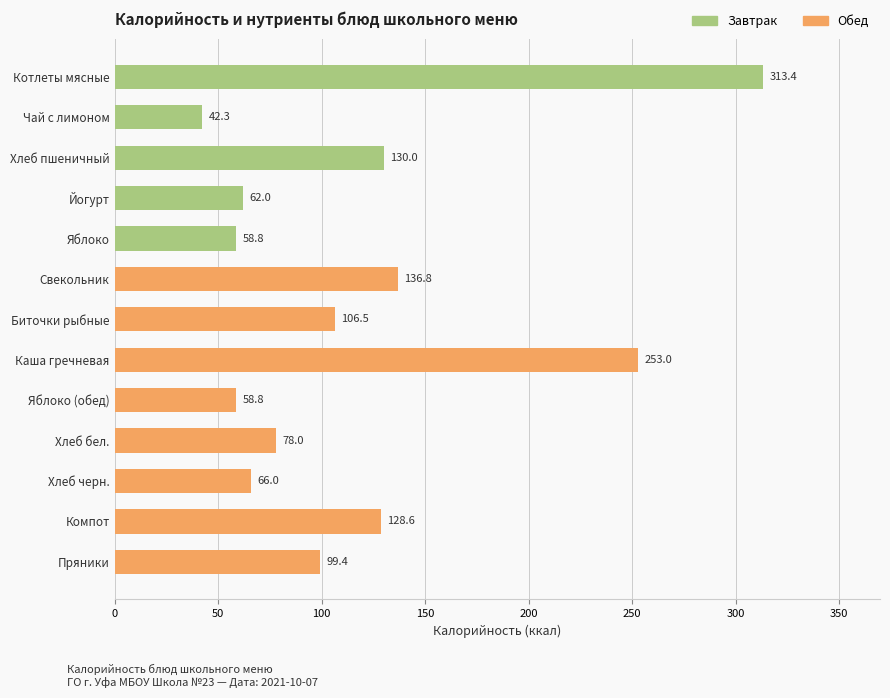

What is the label of the 7th bar from the bottom?

Биточки рыбные